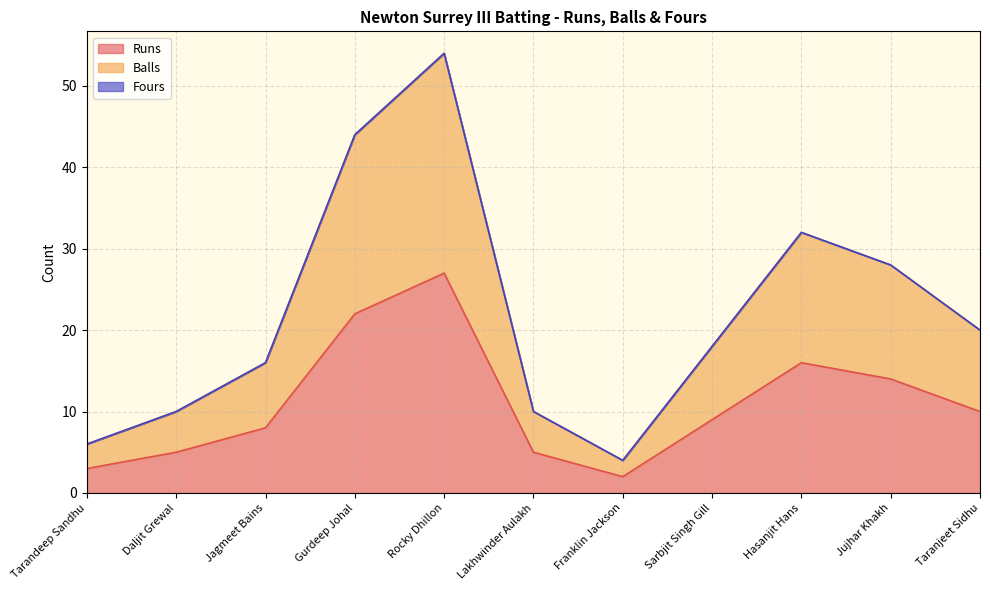

Does the chart display data point markers on the line(s)?

No